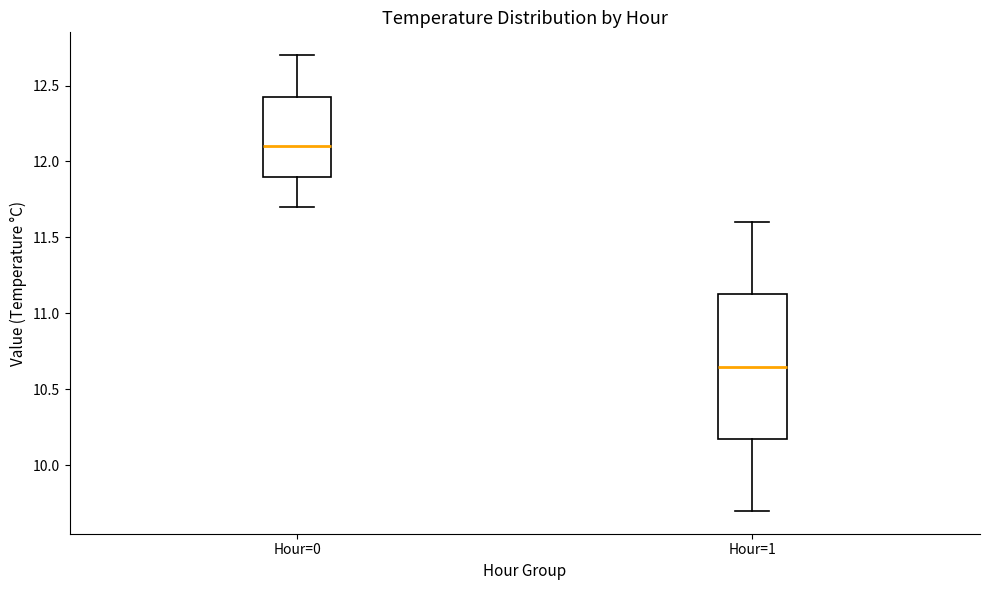

Reading left to right, read every box against the y-axis: the position of its median line, the range the box covers, and the ends of its whiskers. The values are not printed on the chart, so give them approximately, as read against the axis.

Hour=0: median 12.10, box 11.90 to 12.45, whiskers 11.70 to 12.70
Hour=1: median 10.65, box 10.20 to 11.15, whiskers 9.70 to 11.60